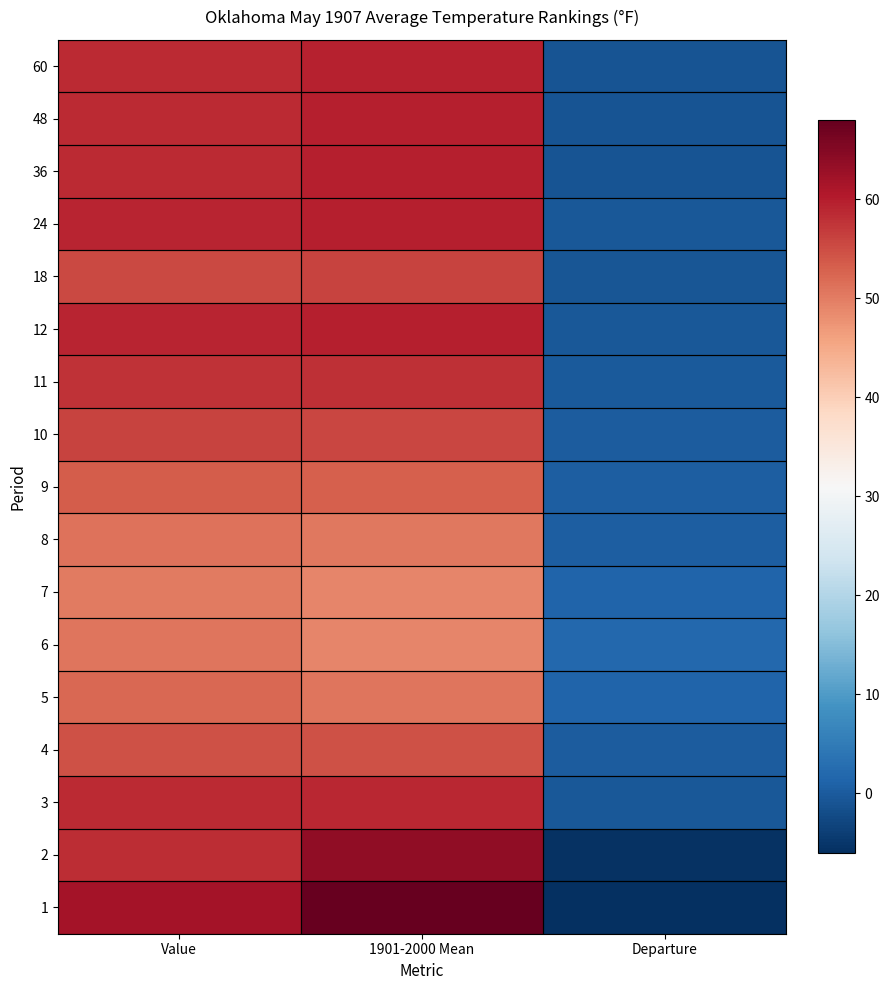

At which category is the sum across all series the highest?

1901-2000 Mean